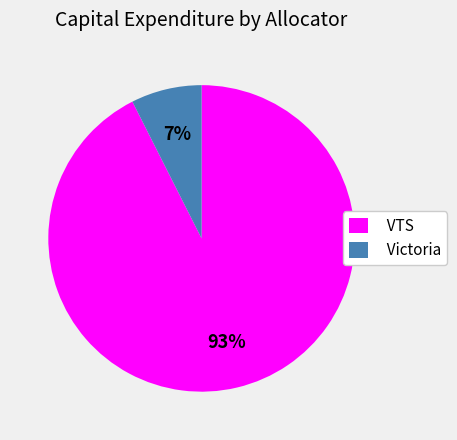

Do VTS and Victoria together represent more than half of the pie?

Yes